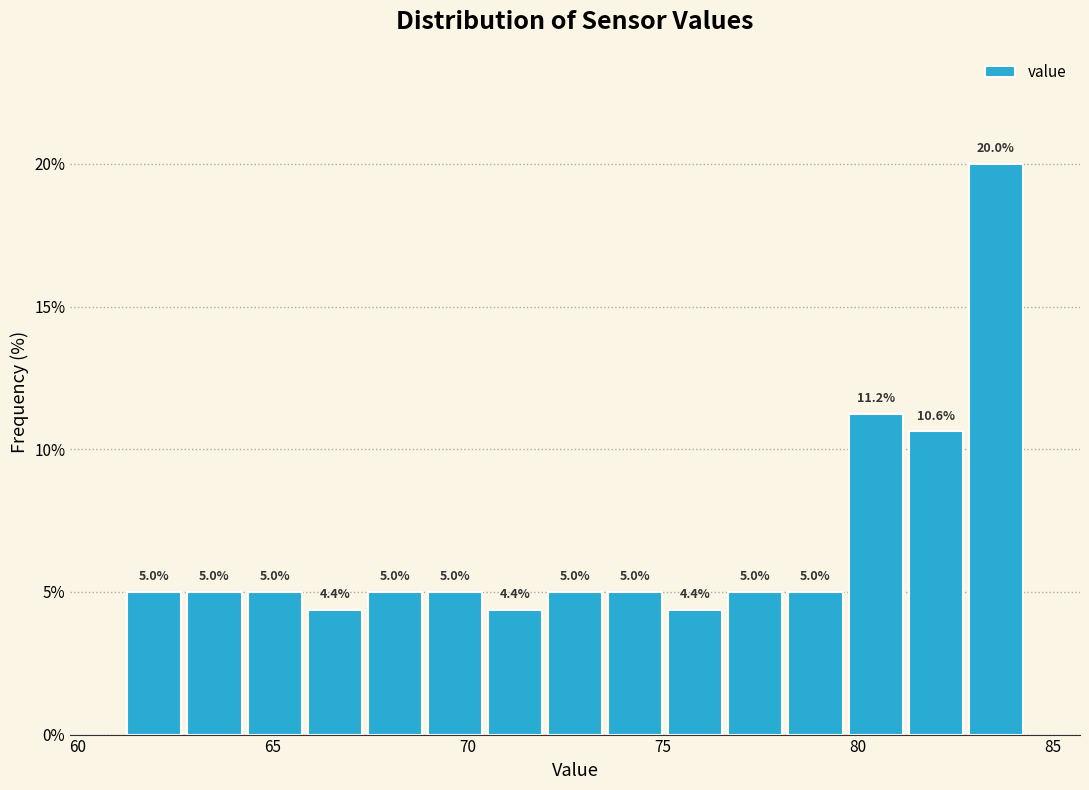

Read against the x-axis, roughly where is the centre of the tallest bar?

83.5